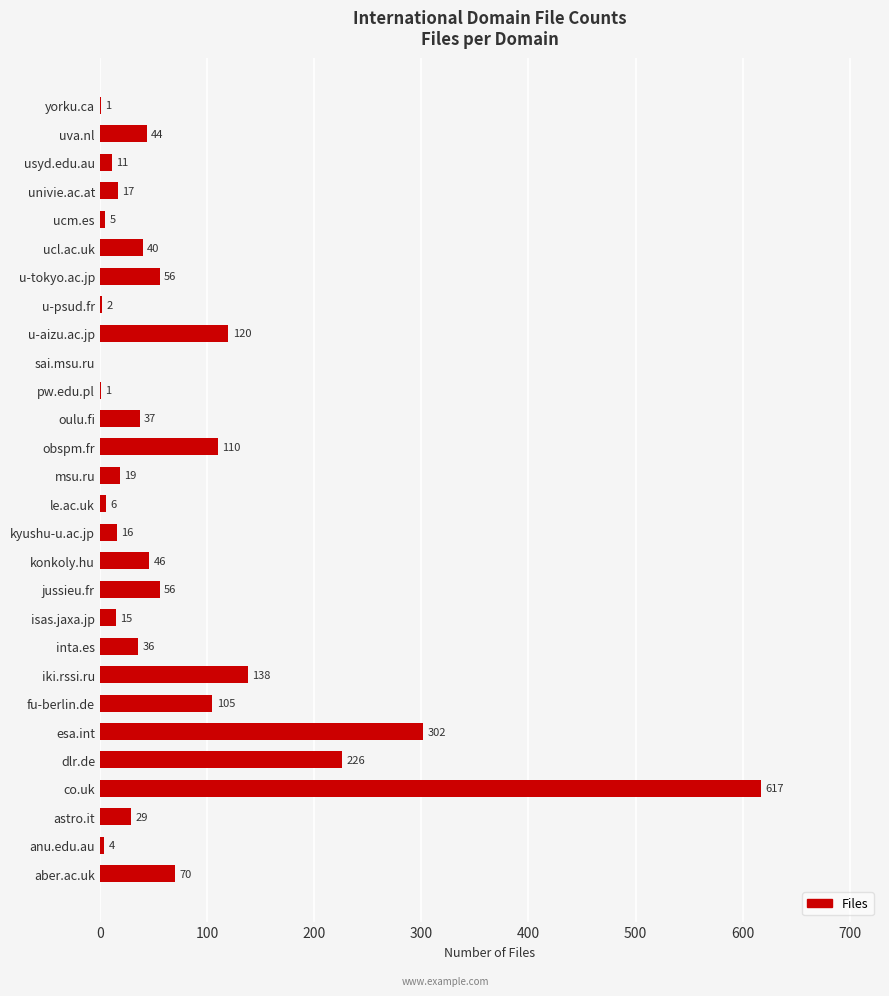

What is the change in value from u-tokyo.ac.jp to aber.ac.uk?

+14